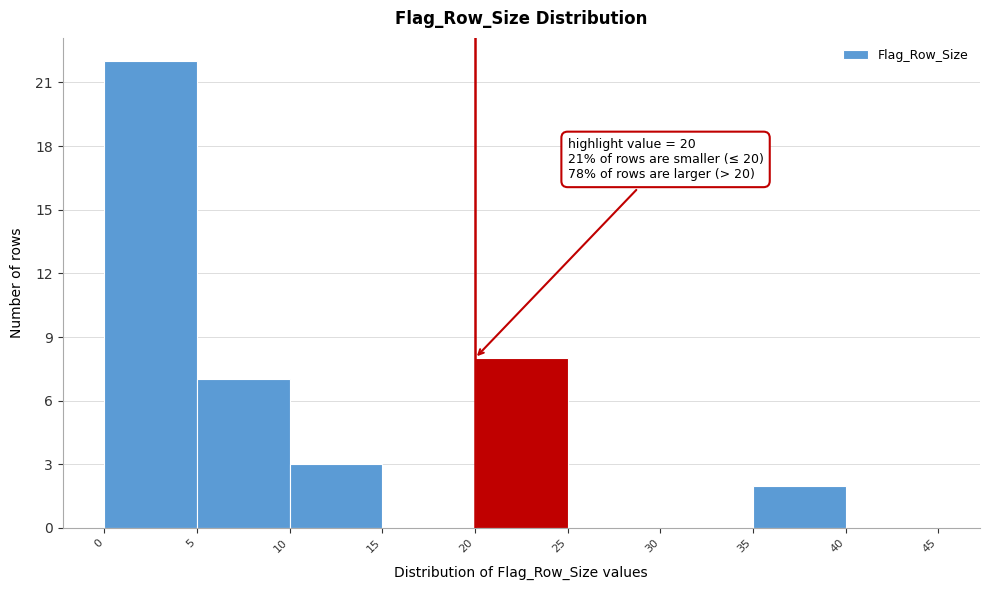

Which range on the x-axis has the tallest bar?

0 to 5